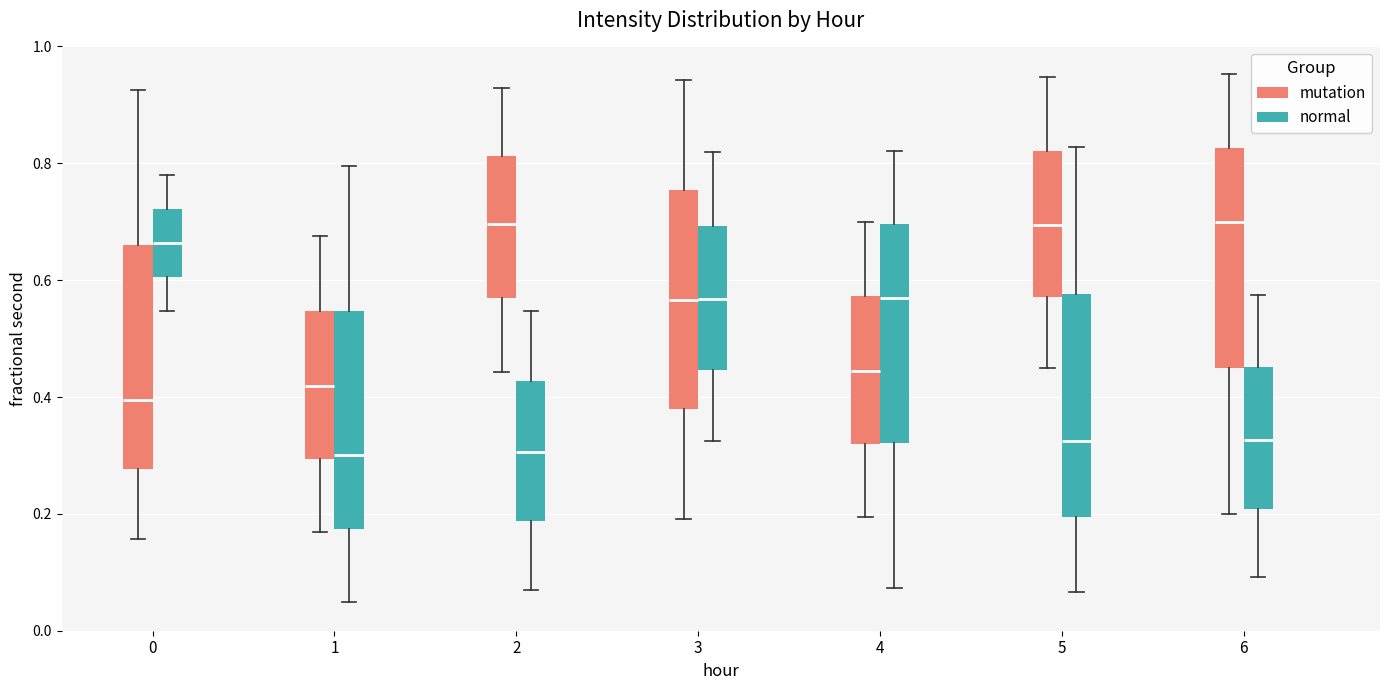

Reading left to right, read every box against the y-axis: the position of its median line, the range the box covers, and the ends of its whiskers. The values are not printed on the chart, so give them approximately, as read against the axis.

0 (mutation): median 0.40, box 0.28 to 0.66, whiskers 0.16 to 0.92
0 (normal): median 0.66, box 0.60 to 0.72, whiskers 0.54 to 0.78
1 (mutation): median 0.42, box 0.30 to 0.54, whiskers 0.16 to 0.68
1 (normal): median 0.30, box 0.18 to 0.54, whiskers 0.04 to 0.80
2 (mutation): median 0.70, box 0.56 to 0.82, whiskers 0.44 to 0.92
2 (normal): median 0.30, box 0.18 to 0.42, whiskers 0.06 to 0.54
3 (mutation): median 0.56, box 0.38 to 0.76, whiskers 0.20 to 0.94
3 (normal): median 0.56, box 0.44 to 0.70, whiskers 0.32 to 0.82
4 (mutation): median 0.44, box 0.32 to 0.58, whiskers 0.20 to 0.70
4 (normal): median 0.58, box 0.32 to 0.70, whiskers 0.08 to 0.82
5 (mutation): median 0.70, box 0.58 to 0.82, whiskers 0.44 to 0.94
5 (normal): median 0.32, box 0.20 to 0.58, whiskers 0.06 to 0.82
6 (mutation): median 0.70, box 0.44 to 0.82, whiskers 0.20 to 0.96
6 (normal): median 0.32, box 0.20 to 0.46, whiskers 0.10 to 0.58